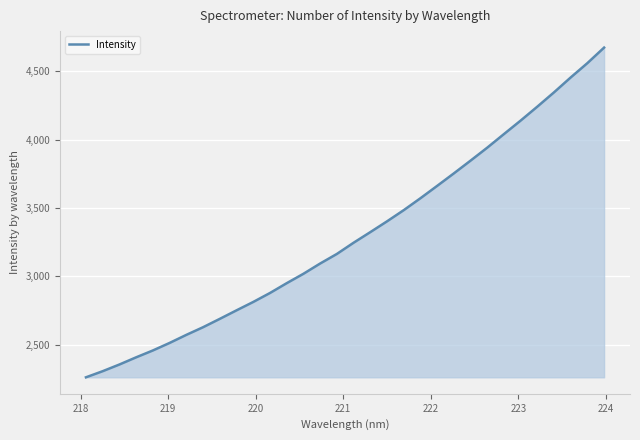

What is the maximum value shown in the chart?

4671.7